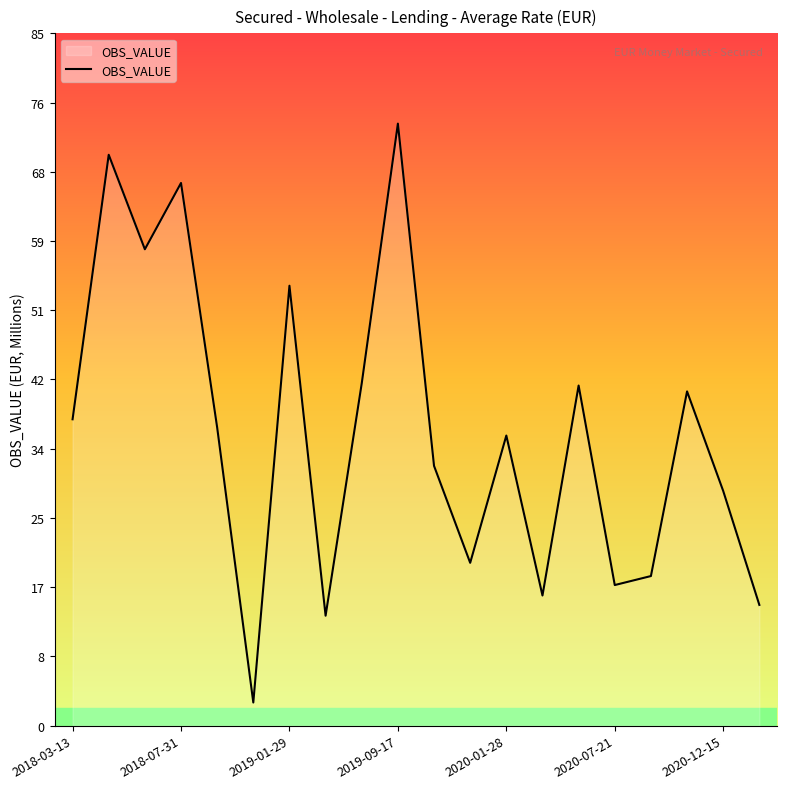

What is the smallest value displayed?

2.8